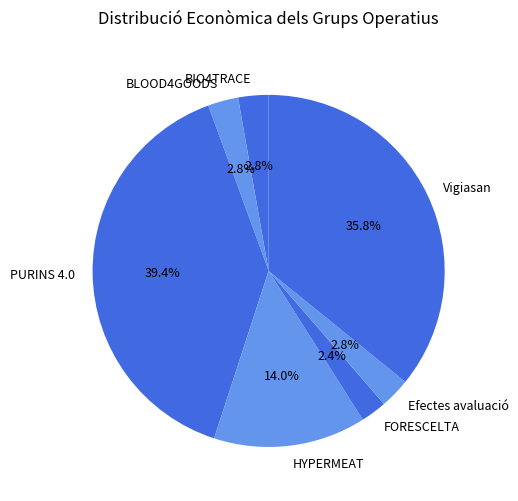

Between Vigiasan and HYPERMEAT, which is larger?

Vigiasan